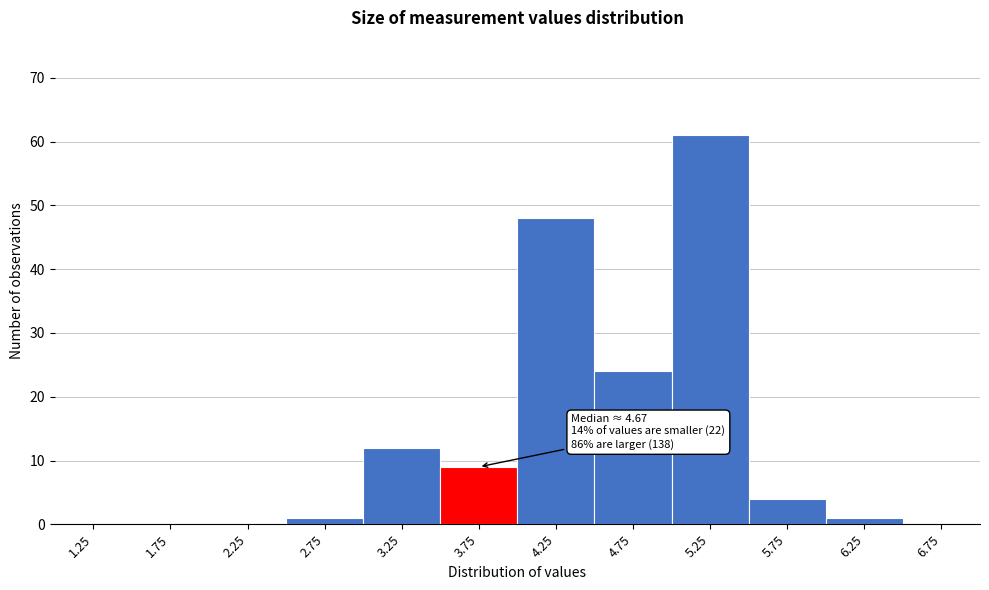

Which range on the x-axis has the tallest bar?

5.0 to 5.5